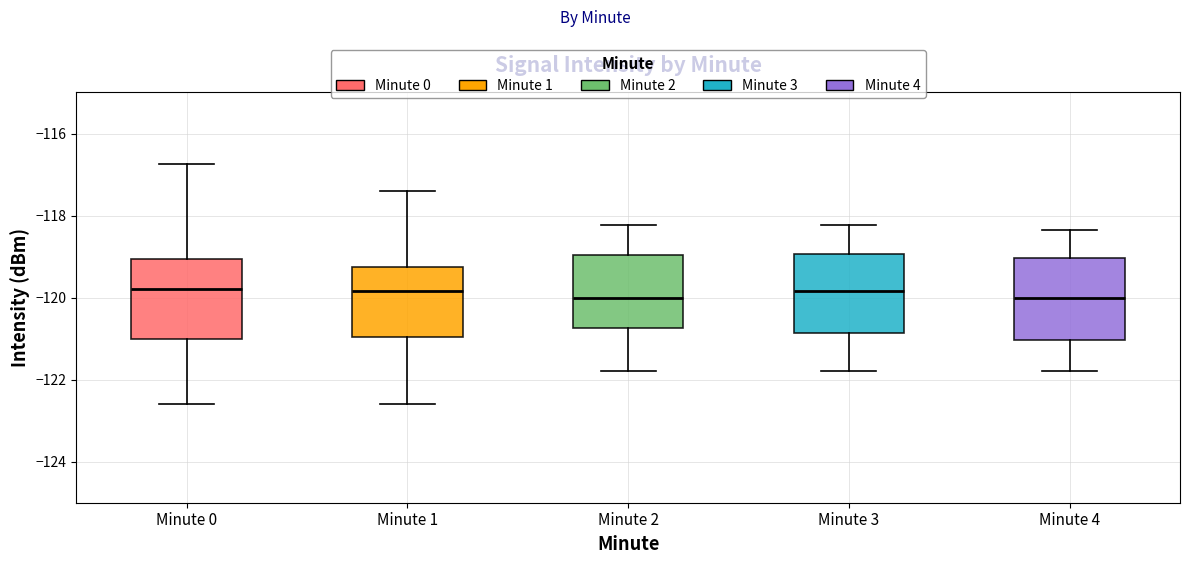

Reading left to right, transcribe this box plot: for each box, give where its median line is, the range the box spans, and where its two whiskers end, as read against the y-axis. The values are not printed on the chart, so give them approximately, as read against the axis.

Minute 0: median -119.8, box -121.0 to -119.0, whiskers -122.6 to -116.8
Minute 1: median -119.8, box -121.0 to -119.2, whiskers -122.6 to -117.4
Minute 2: median -120.0, box -120.8 to -119.0, whiskers -121.8 to -118.2
Minute 3: median -119.8, box -120.8 to -119.0, whiskers -121.8 to -118.2
Minute 4: median -120.0, box -121.0 to -119.0, whiskers -121.8 to -118.4